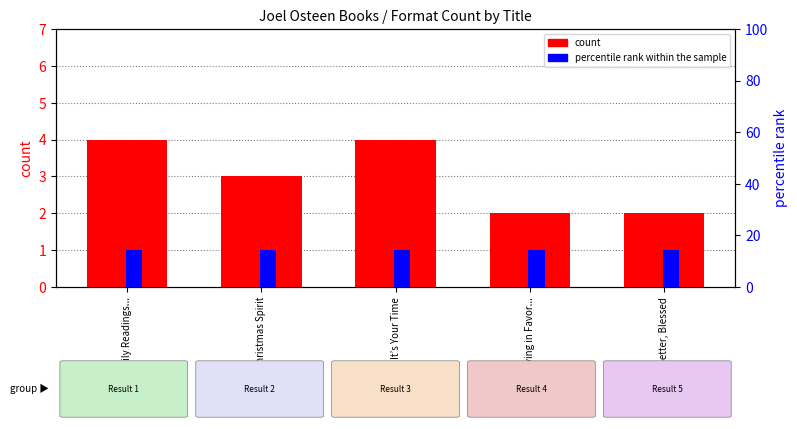

What position from the right is It’s Your Time?

3